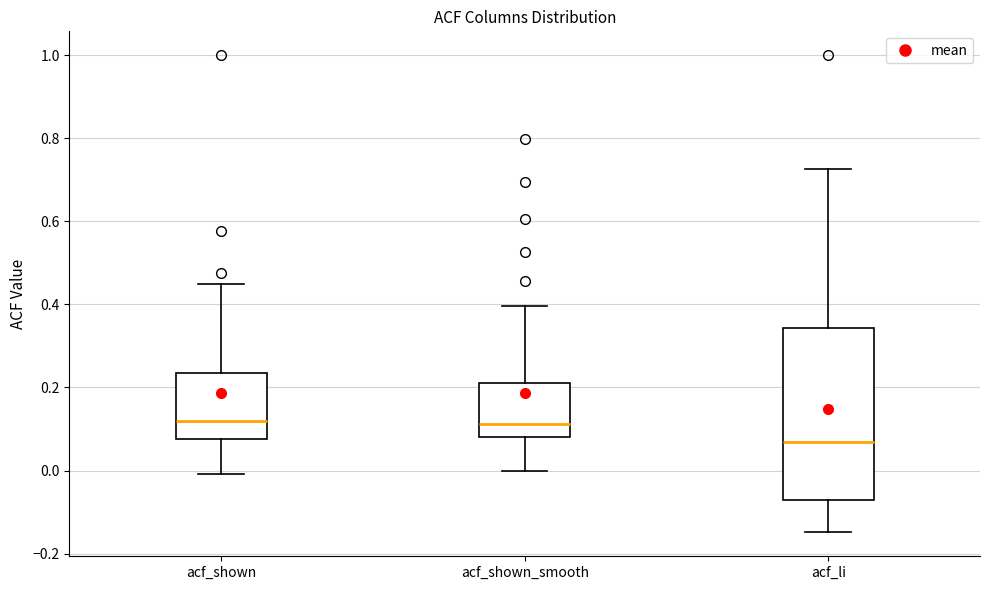

Reading left to right, transcribe this box plot: for each box, give where its median line is, the range the box spans, and where its two whiskers end, as read against the y-axis. The values are not printed on the chart, so give them approximately, as read against the axis.

acf_shown: median 0.12, box 0.08 to 0.24, whiskers 0.00 to 0.44
acf_shown_smooth: median 0.12, box 0.08 to 0.22, whiskers 0.00 to 0.40
acf_li: median 0.06, box -0.08 to 0.34, whiskers -0.14 to 0.72